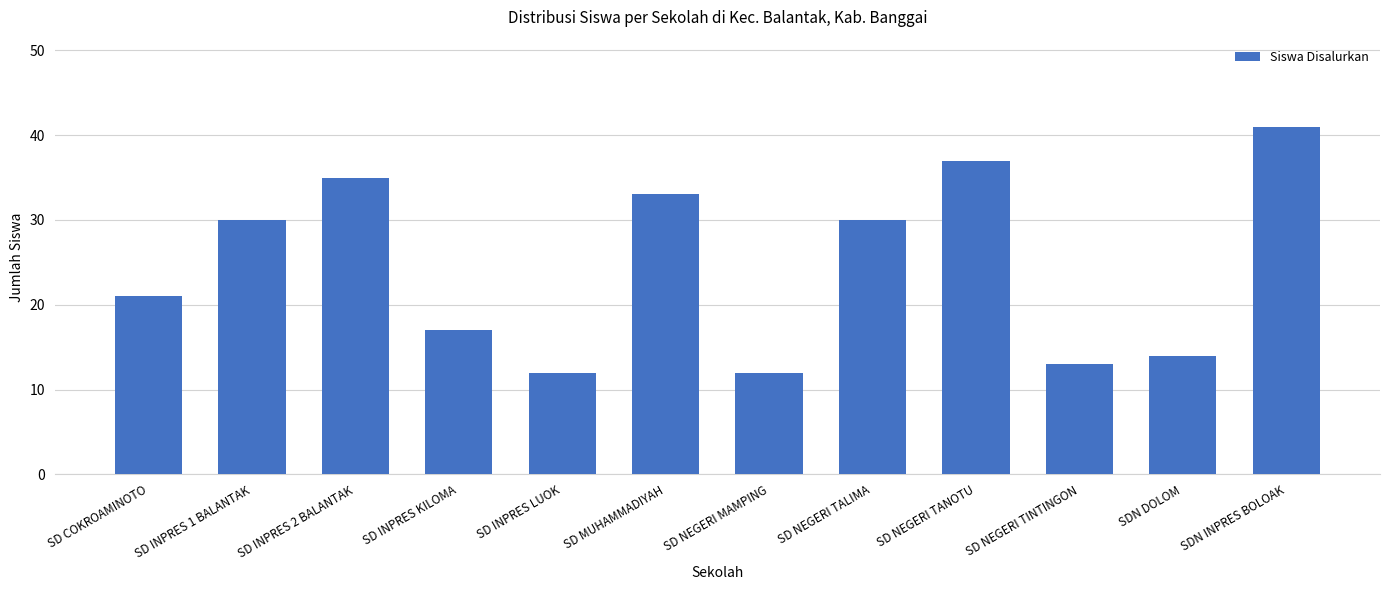

Read the value at SDN DOLOM.

14